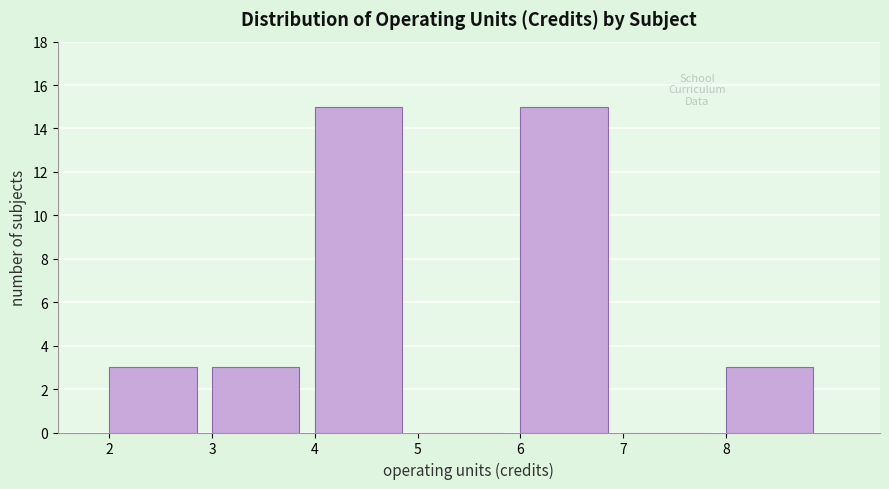

Reading left to right, transcribe this chart: for each bar, give the range it covers on the x-axis and its height. The values are not printed on the chart, so give them approximately, as read against the axis.

2 to 3: 3
3 to 4: 3
4 to 5: 15
5 to 6: 0
6 to 7: 15
7 to 8: 0
8 to 9: 3